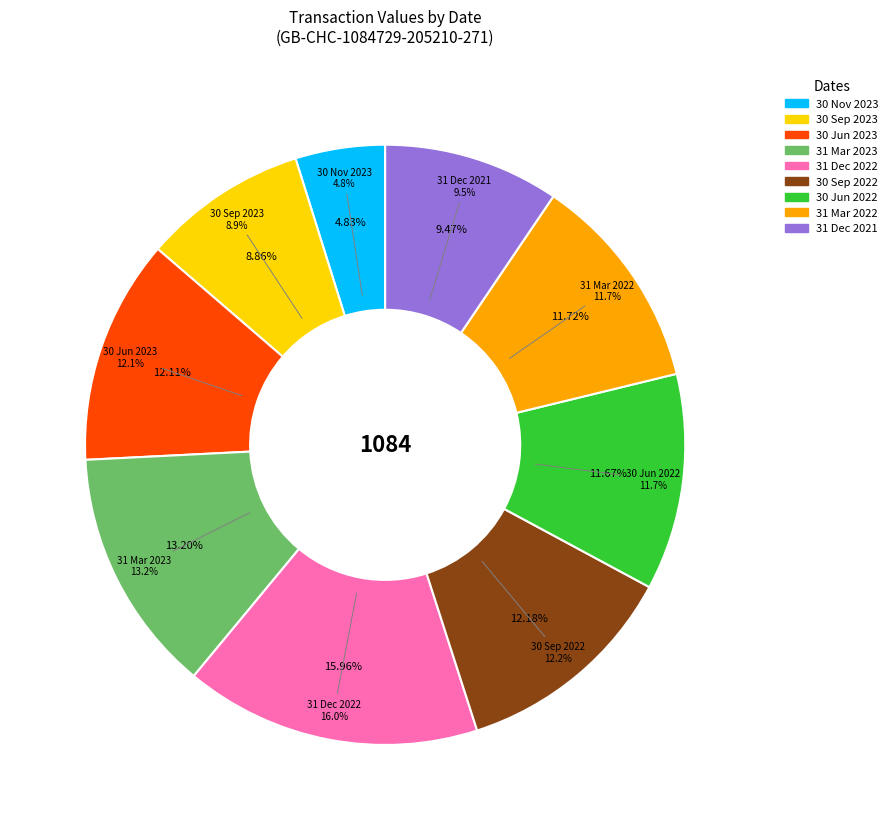

Is there a majority slice in this chart?

No